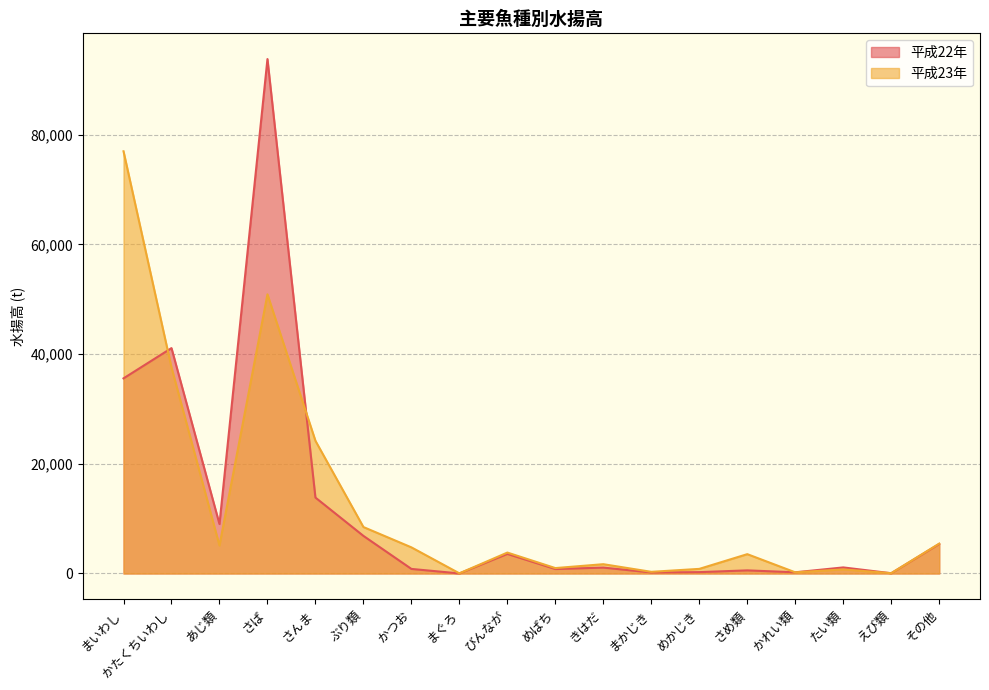

Which series has the largest range (max minus min)?

平成22年